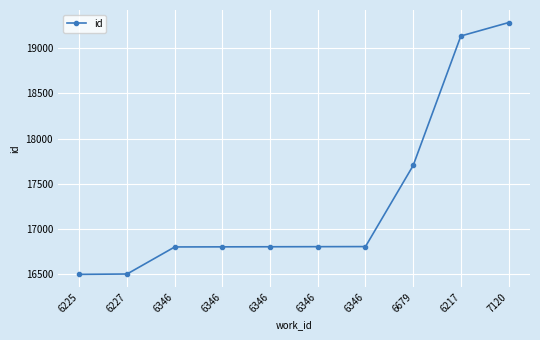

How many data points does each series have?

10